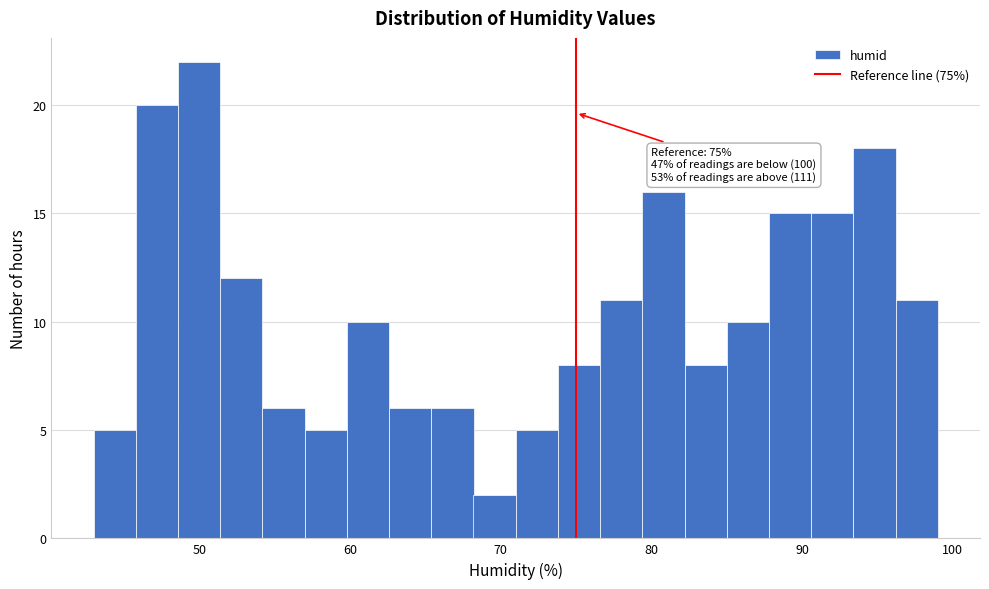

Around what value on the x-axis is the tallest bar? Give the approximate position of its centre, as read against the axis.

50